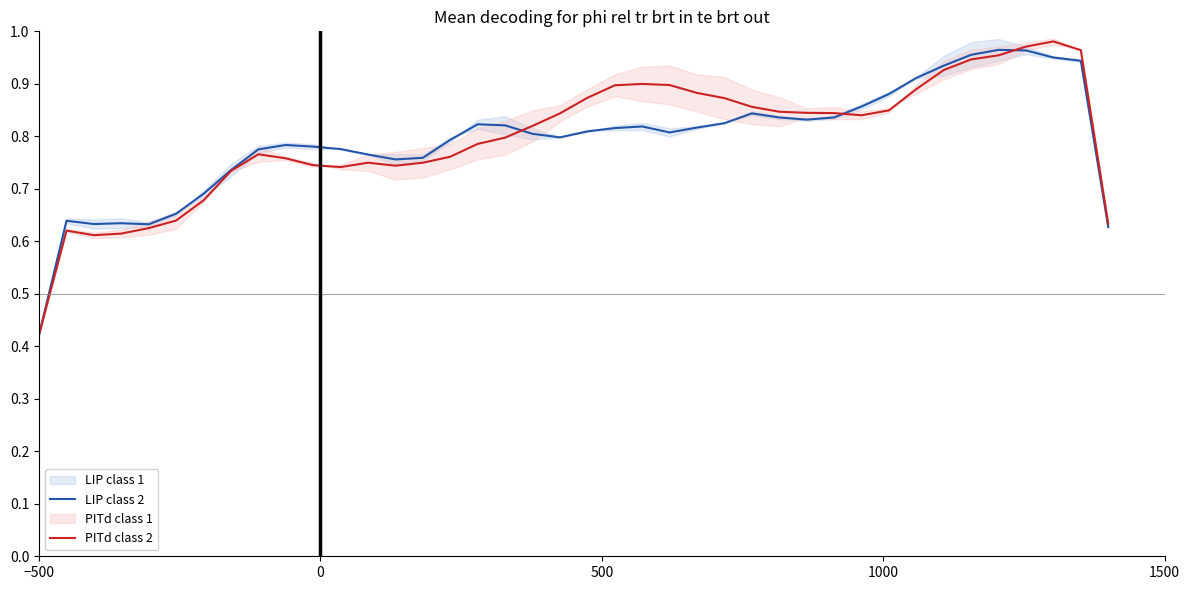

Rank the series by their average value, from highest to lowest.

PITd class 2, LIP class 2